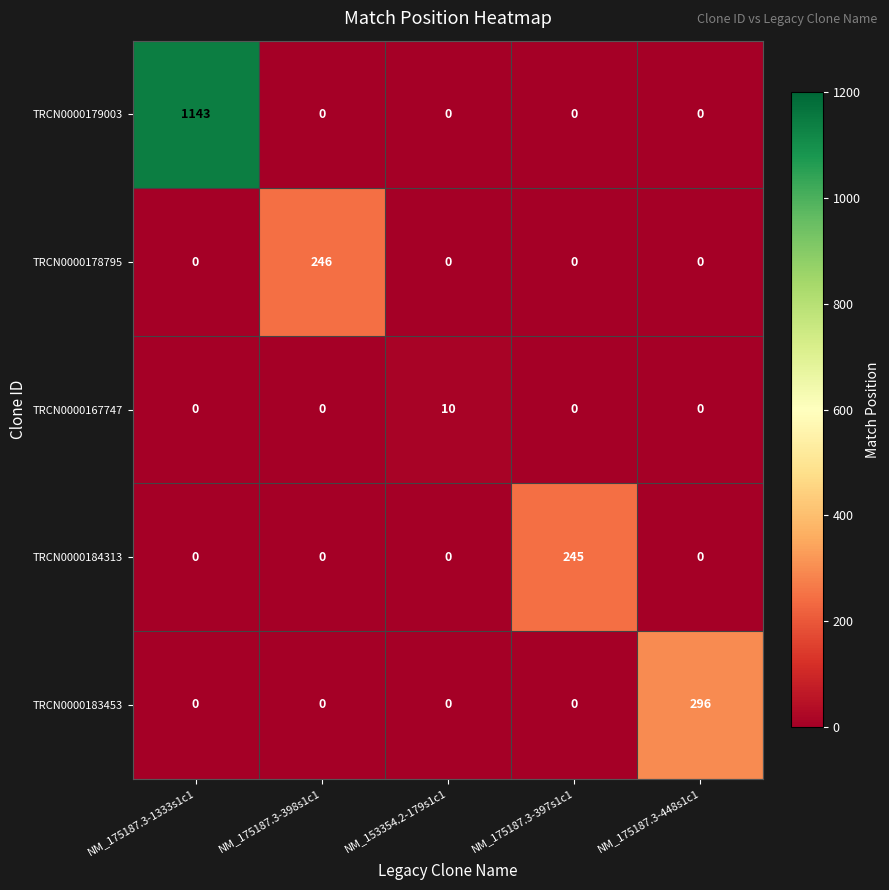

How many data points does each series have?

5